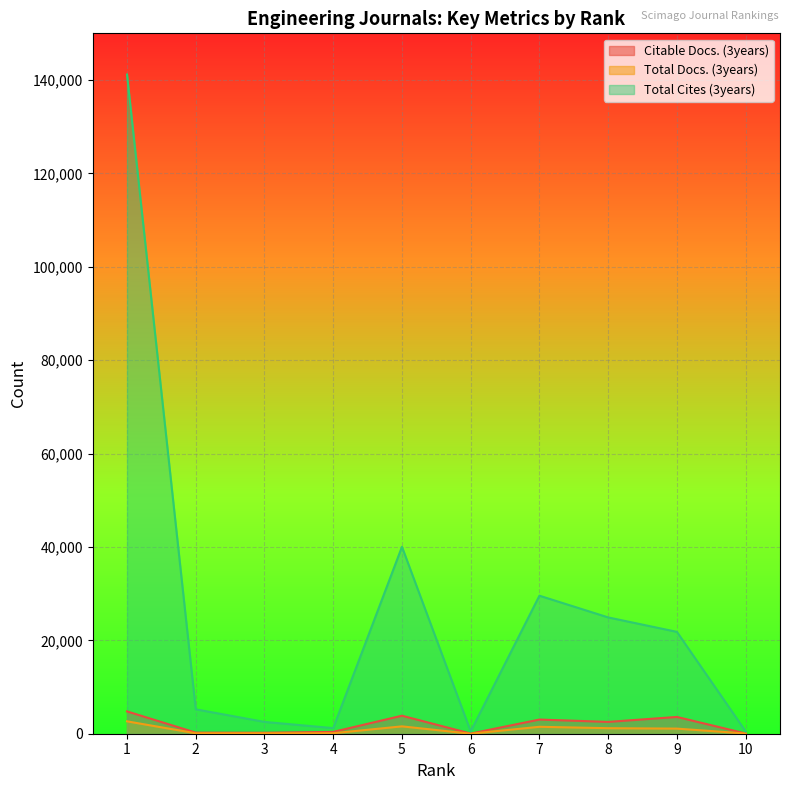

The value of Total Docs. (3years) at 5 is 433. True or false?

False